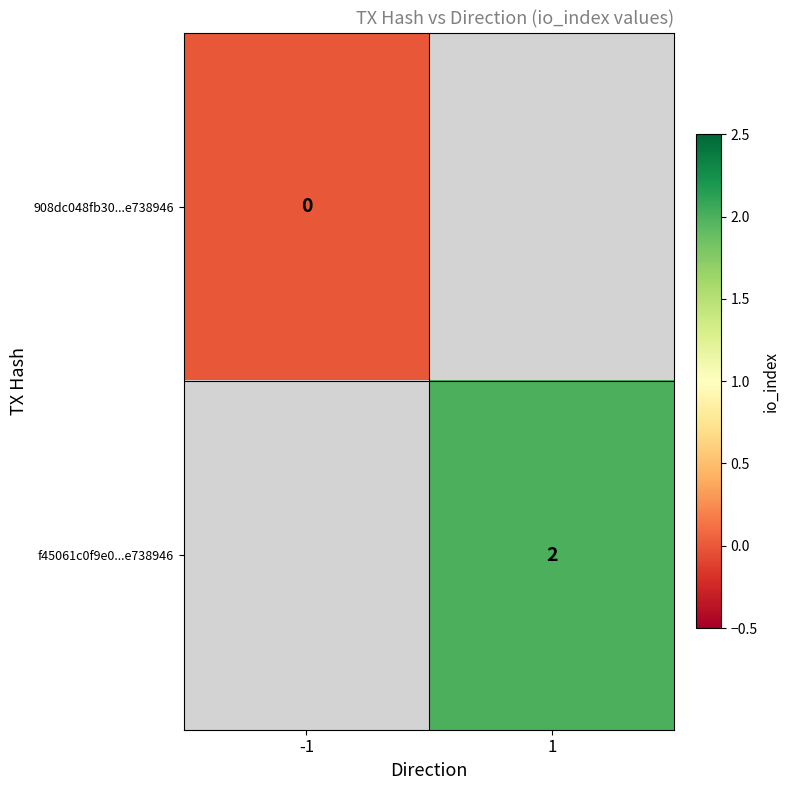

The value of f45061c0f9e0...e738946 at 1 is 3. True or false?

False